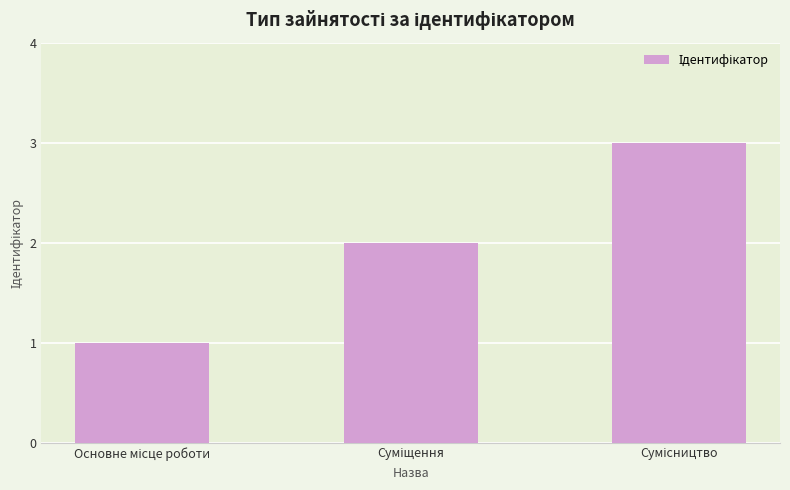

What is the sum of all values?

6